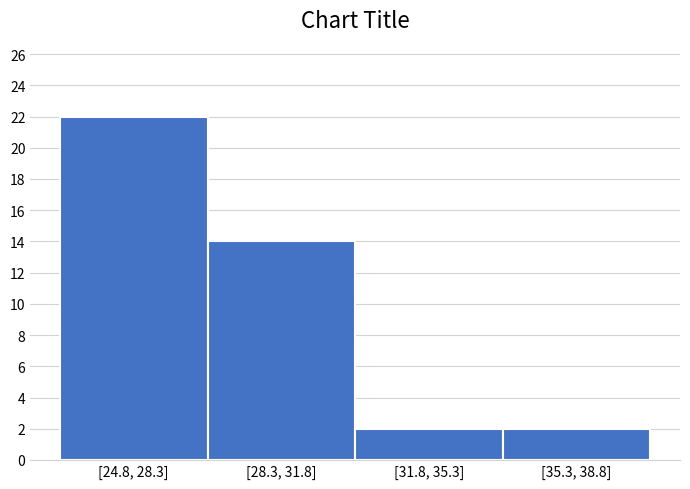

Reading right to left, what are all the values shown in this chart?

[35.3, 38.8]=2	[31.8, 35.3]=2	[28.3, 31.8]=14	[24.8, 28.3]=22